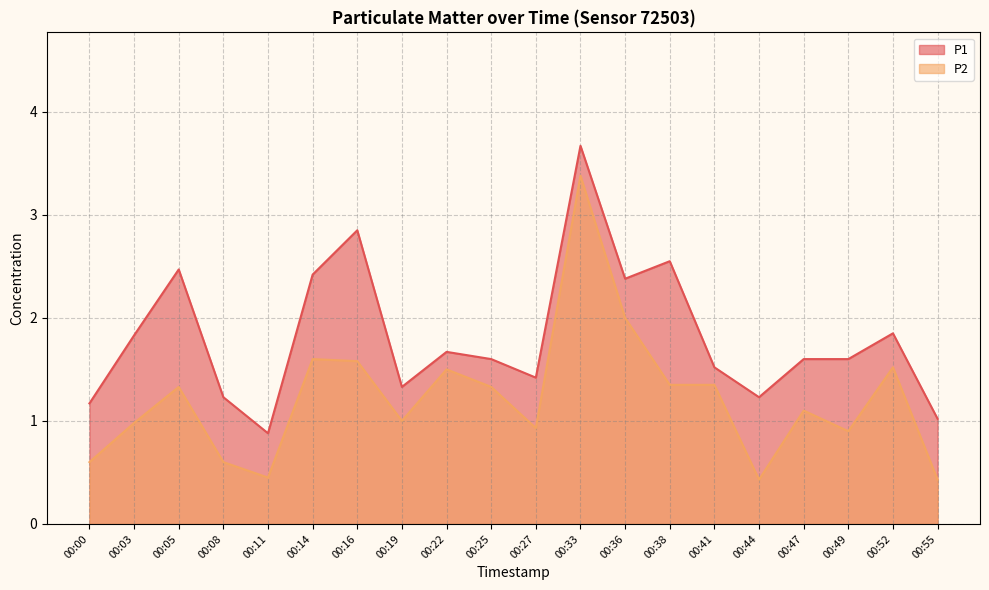

What is the minimum value shown in the chart?

0.4